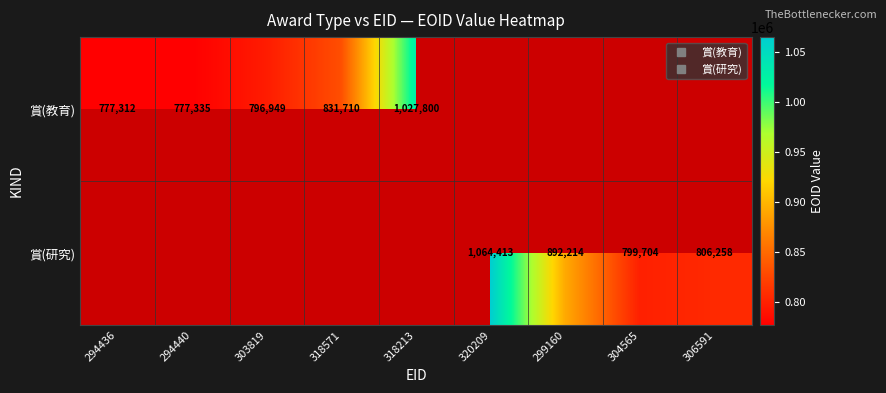

What is the difference between the 賞(研究) values at 306591 and 304565?

6554.0